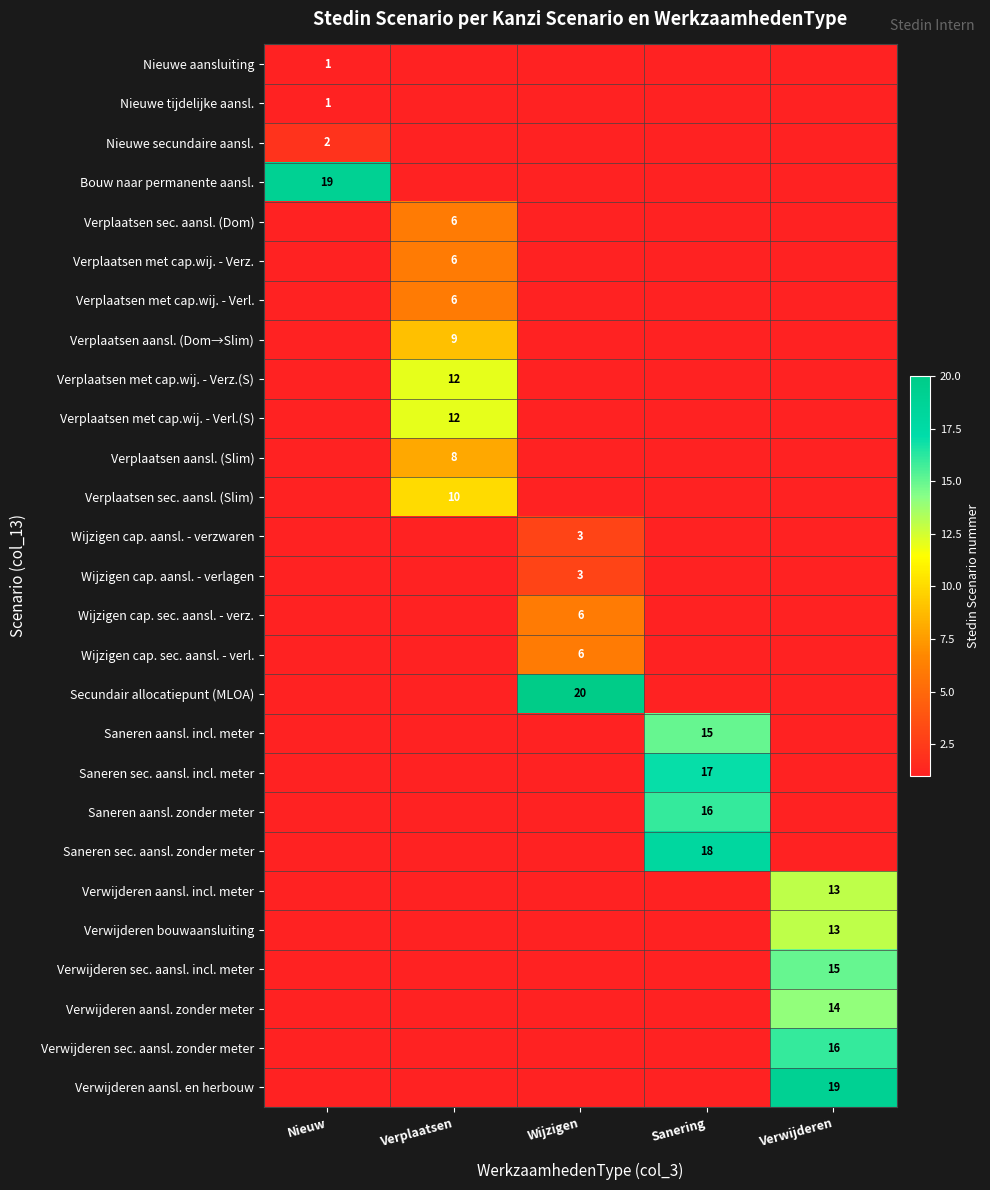

The Wijzigen cap. aansl. - verlagen series shows 3 at Wijzigen. True or false?

True